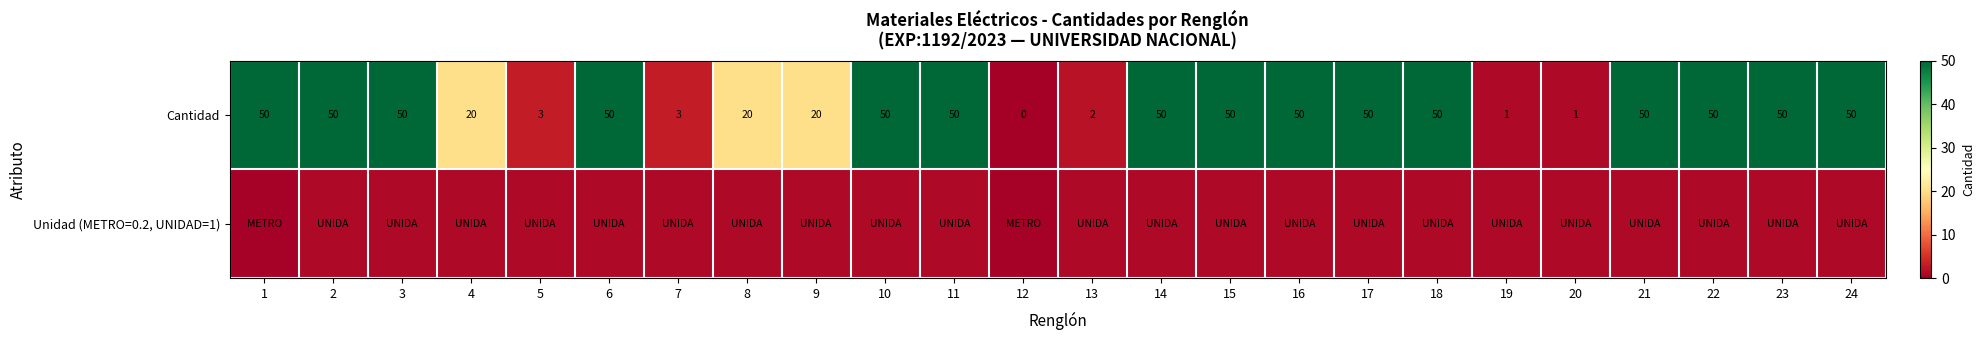

What is the difference between the highest and lowest values at 21?

49.0